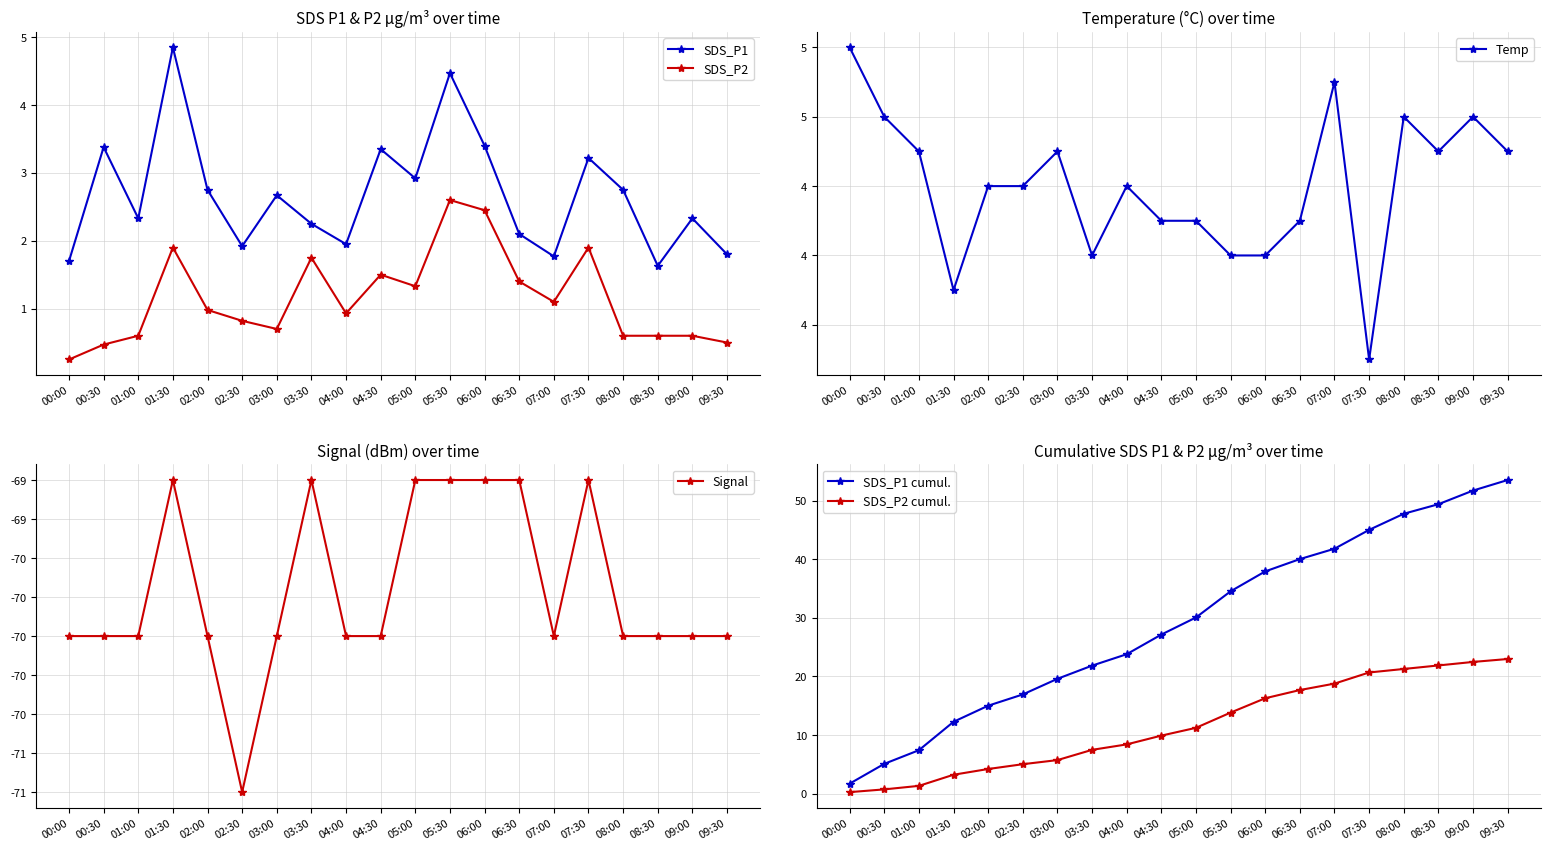

Is this an area chart (filled region under the line)?

No